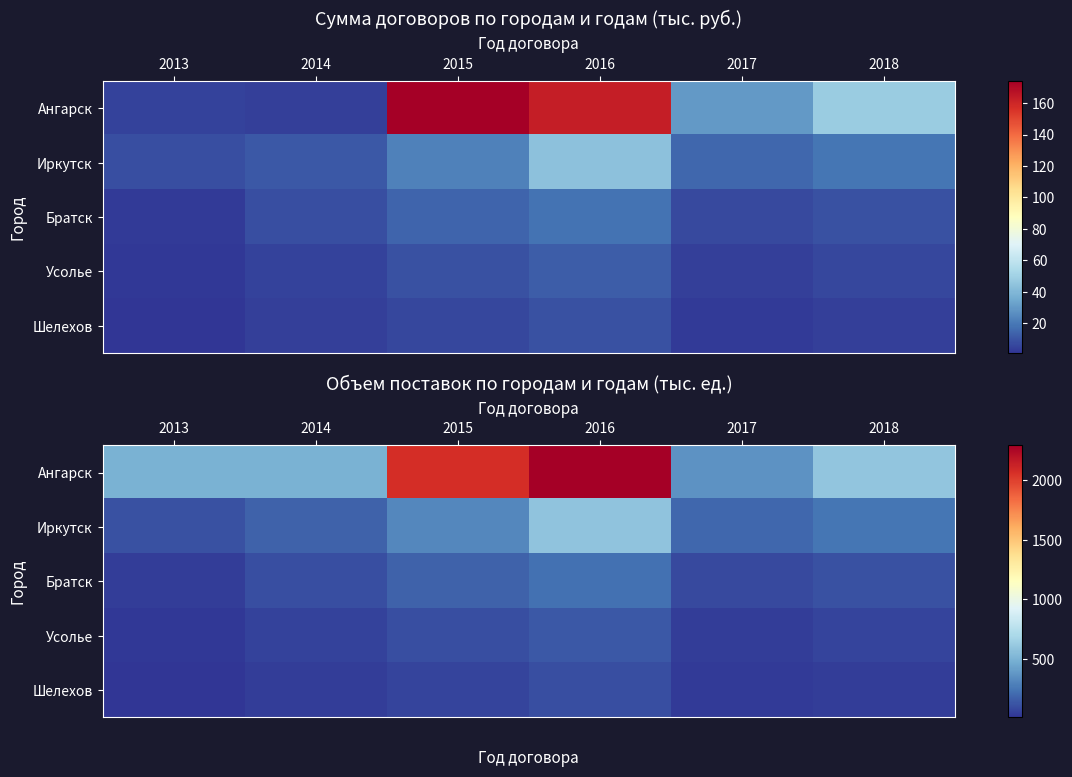

How many data points does each series have?

6